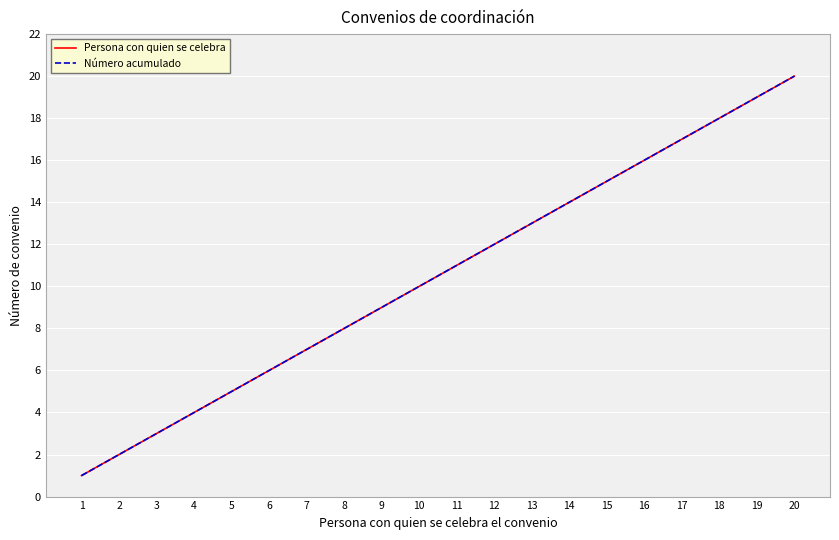

True or false: Número acumulado and Persona con quien se celebra intersect in this chart.

False